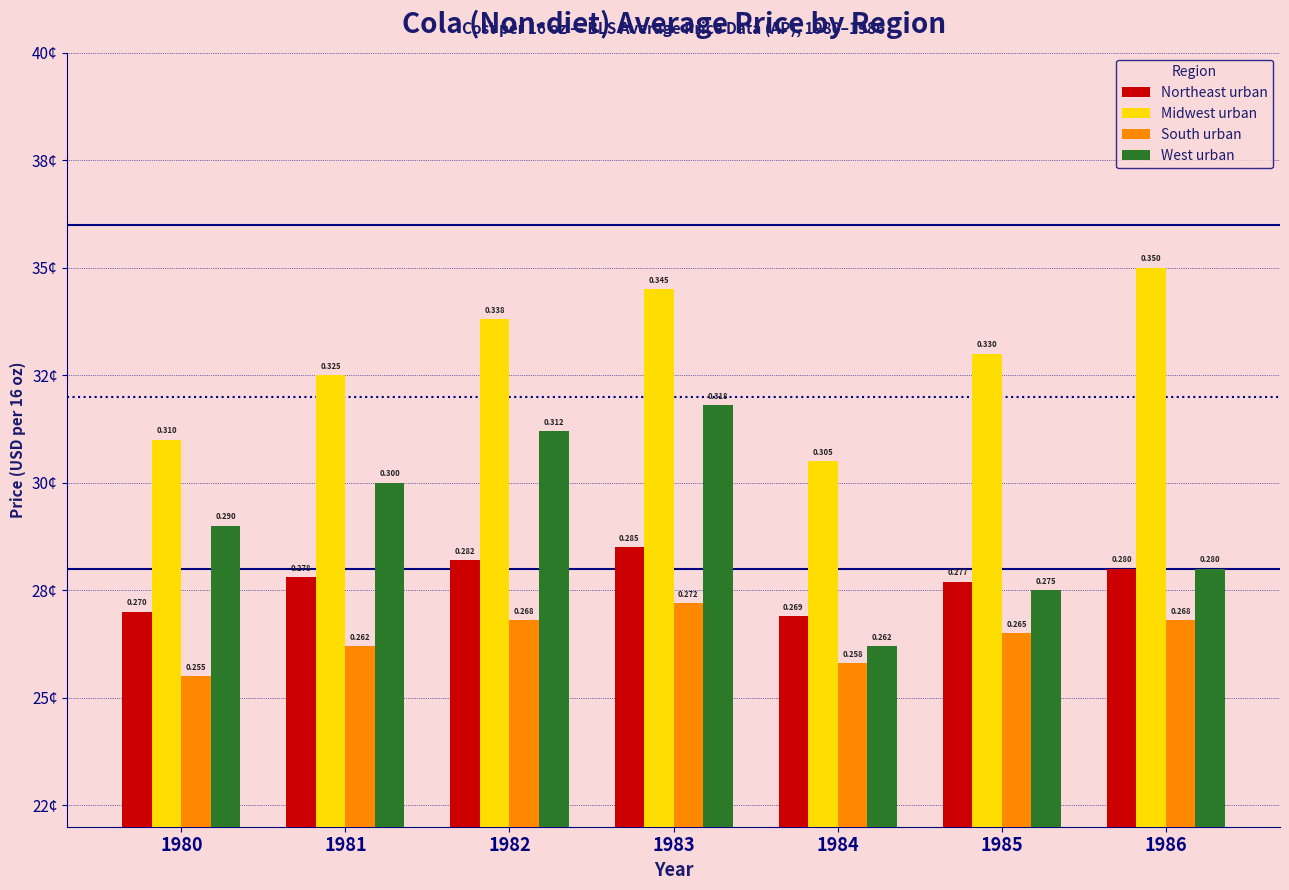

Which series has the largest range (max minus min)?

West urban